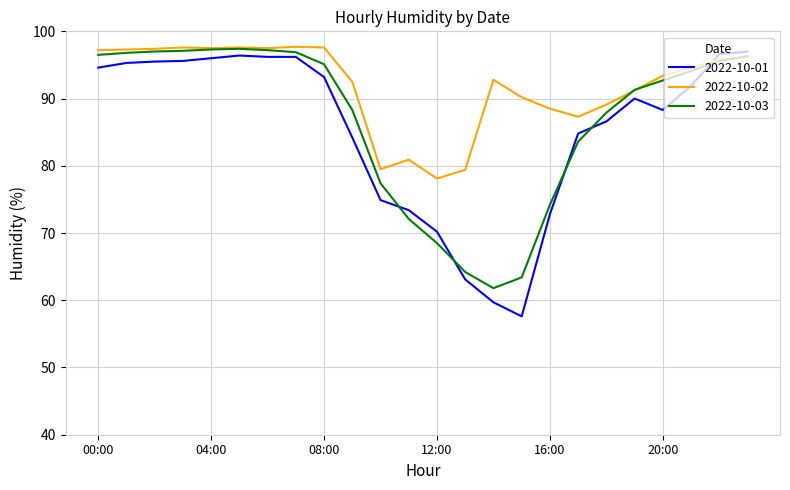

Which series has the largest range (max minus min)?

2022-10-01